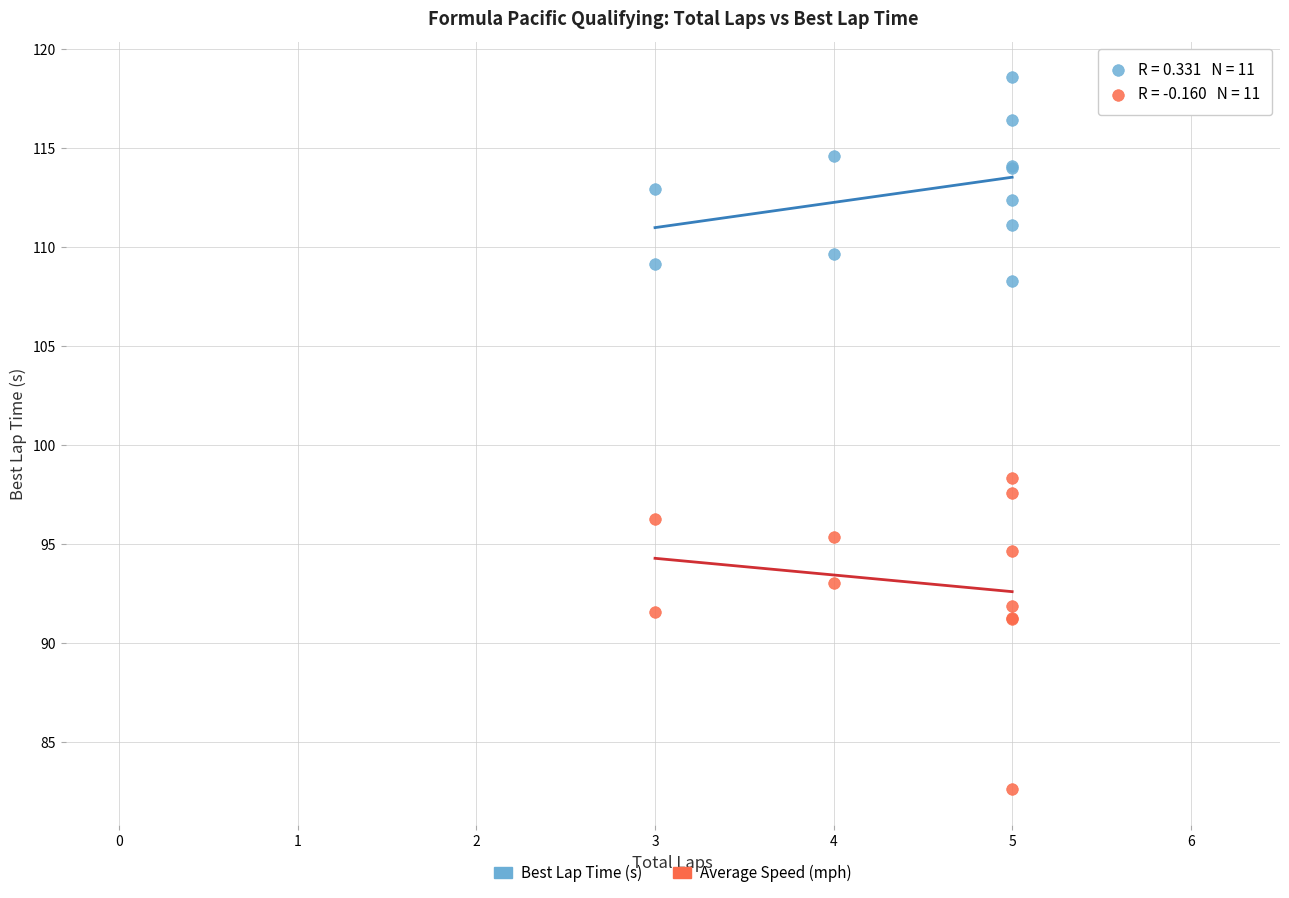

What are all the series names shown in the legend?

Best Lap Time (s), Average Speed (mph)